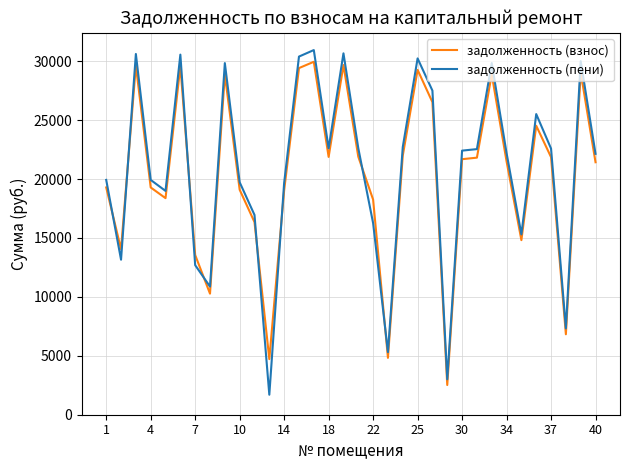

What is the difference between the maximum and minimum values in the задолженность (пени) series?

29249.6